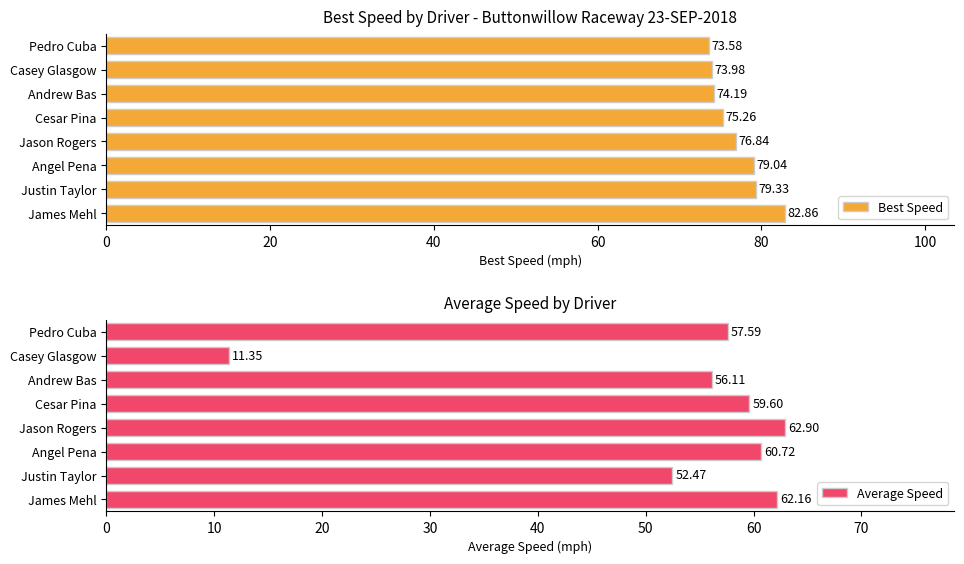

Where is Best Speed nearest to the value 78?

Angel Pena